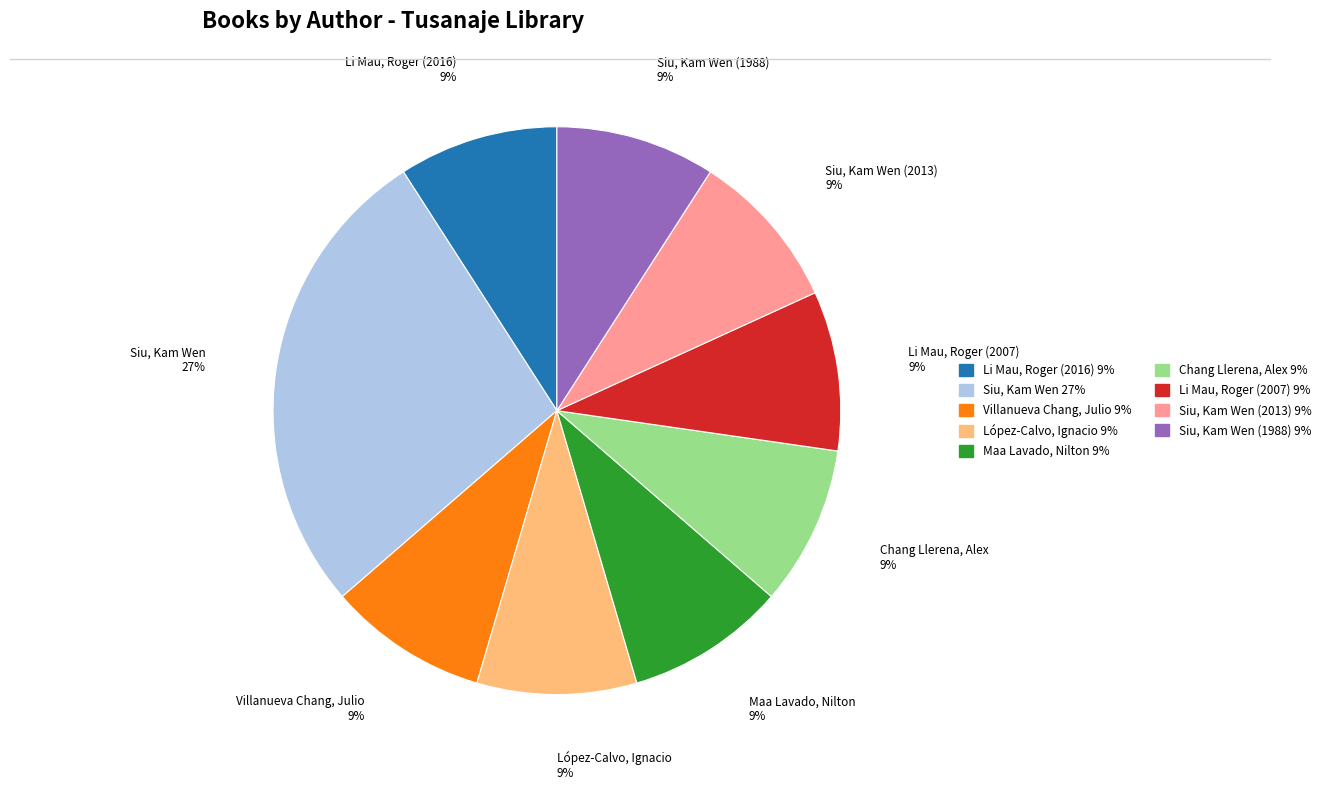

To the nearest percent, what is the difference between the largest and smallest slice percentages?

18%